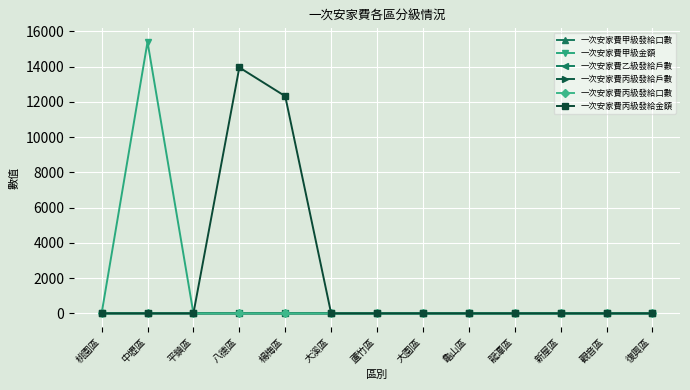

The 一次安家費甲級發給口數 series shows 1 at 中壢區. True or false?

True